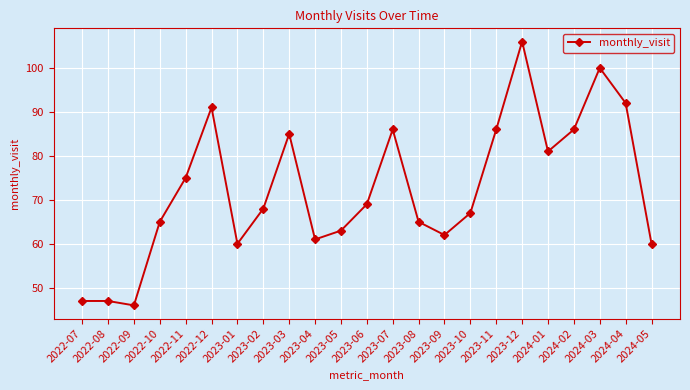

The chart shows a value of 86 at 2024-02. True or false?

True